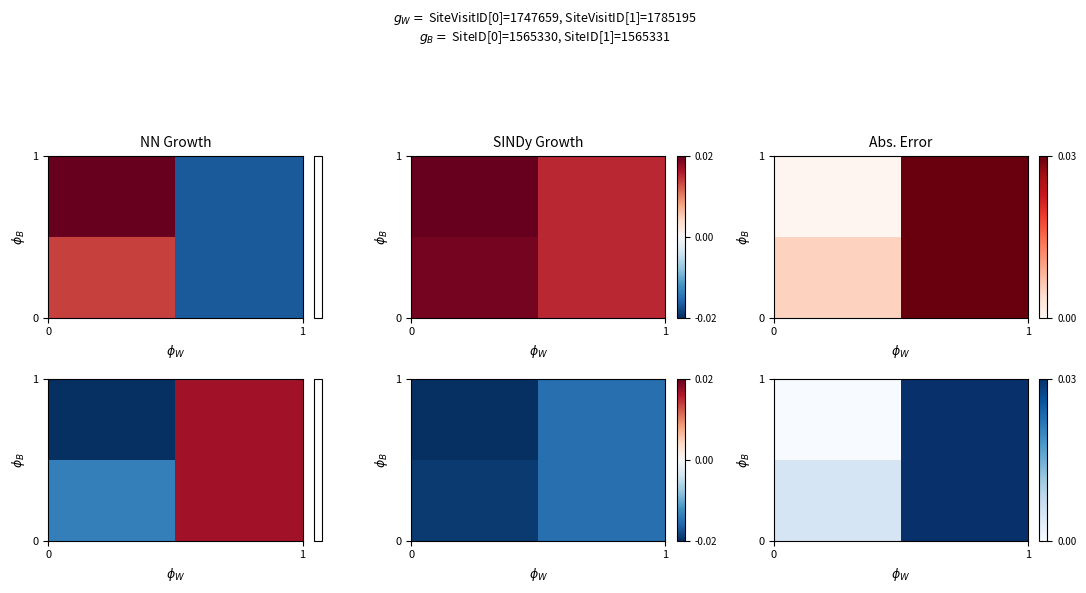

At how many categories does at least one series exceed 0?

2